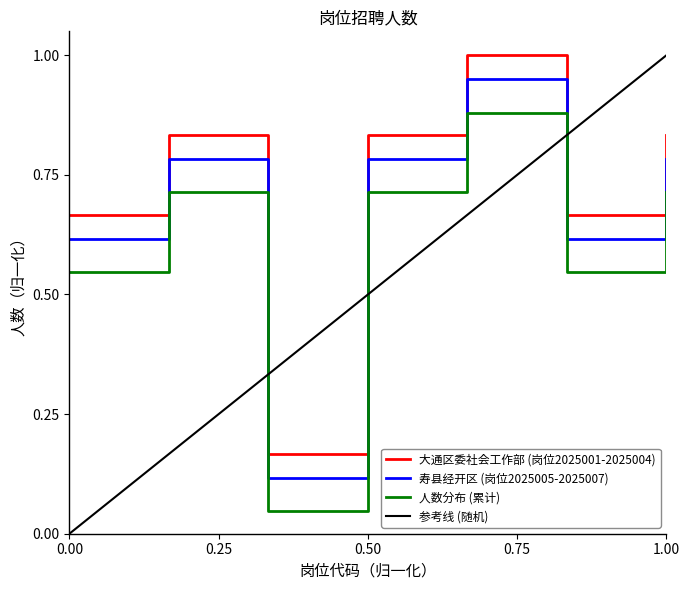

Is this an area chart (filled region under the line)?

No